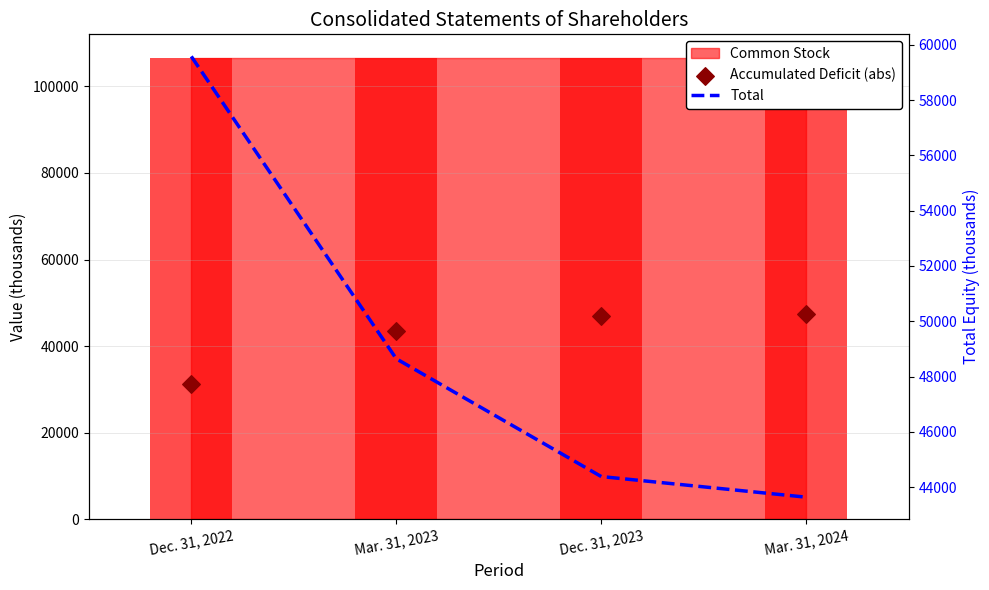

At which category is the sum across all series the highest?

Mar. 31, 2023